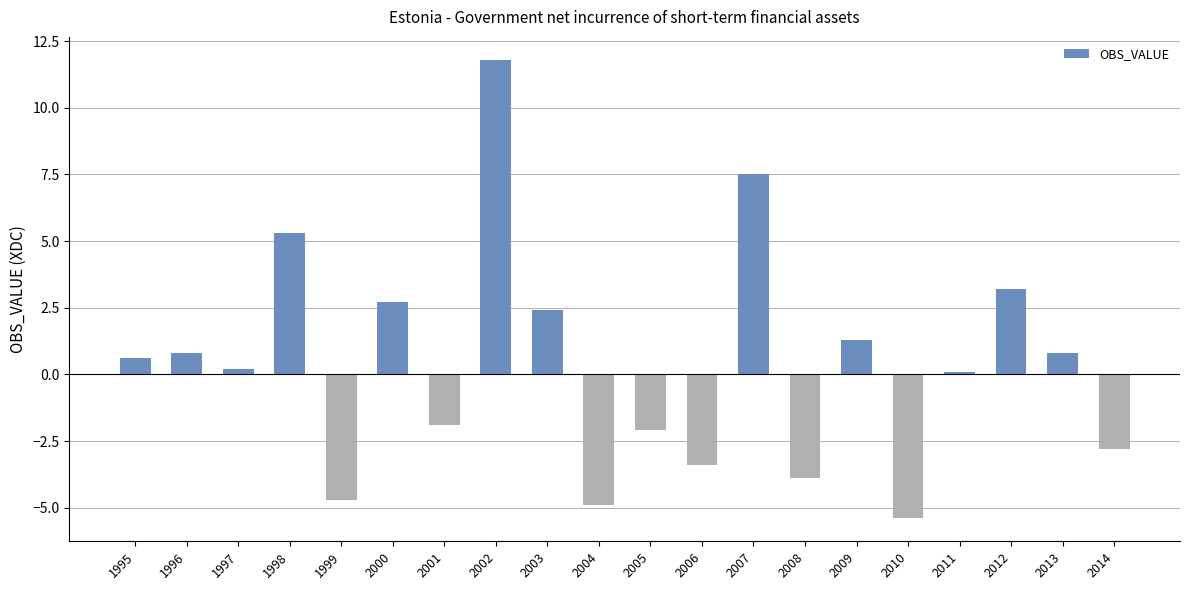

What is the sum of the values at 2008 and 2003?

-1.5